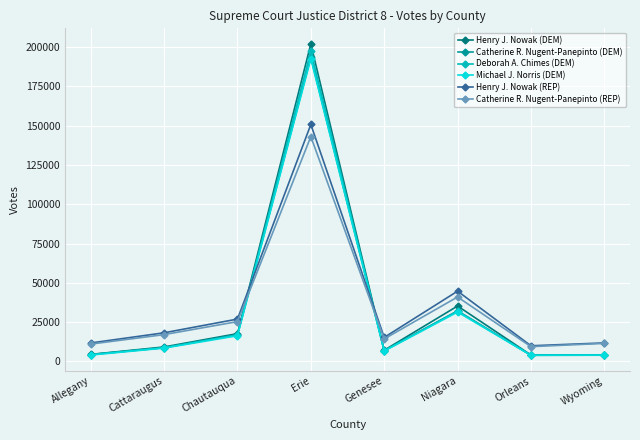

What is the sum of the Catherine R. Nugent-Panepinto (REP) values at Cattaraugus and Erie?

160157